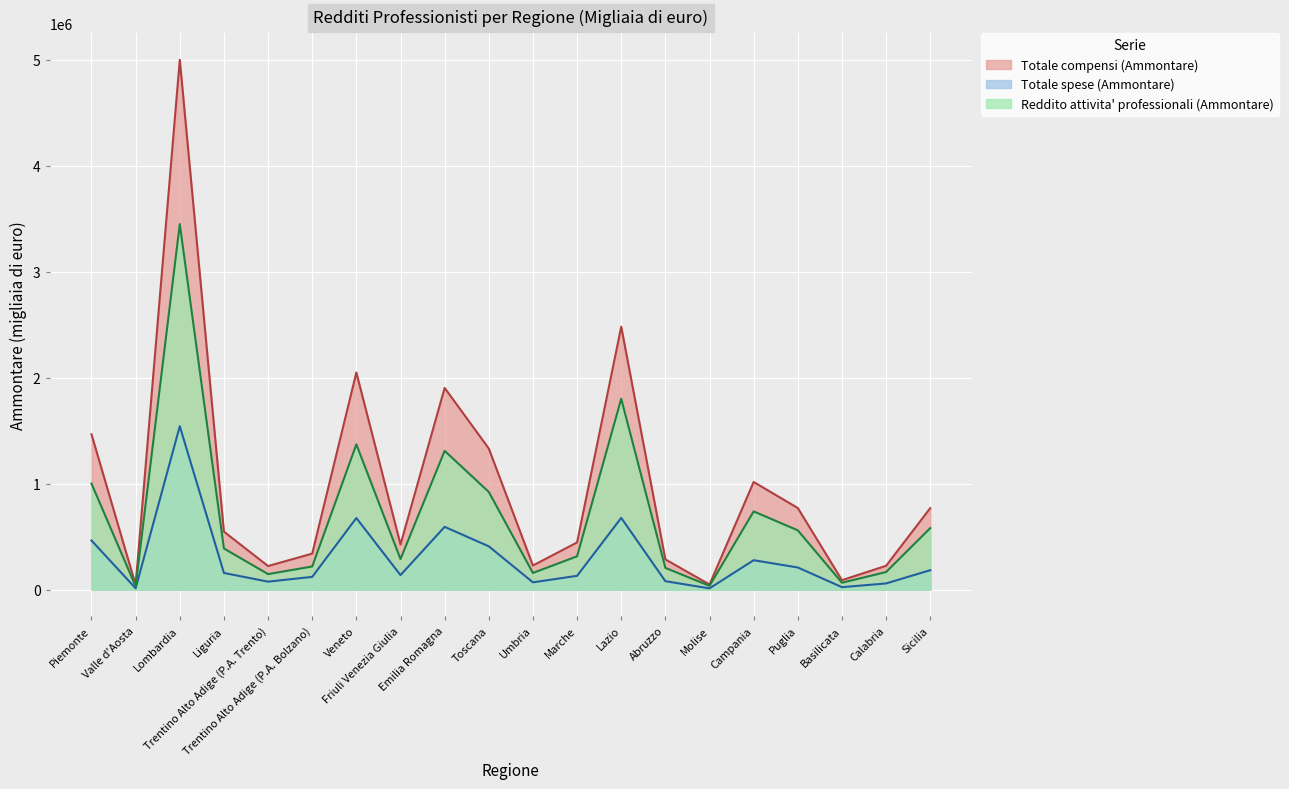

What is the difference between the Totale compensi (Ammontare) values at Calabria and Valle d'Aosta?

179905